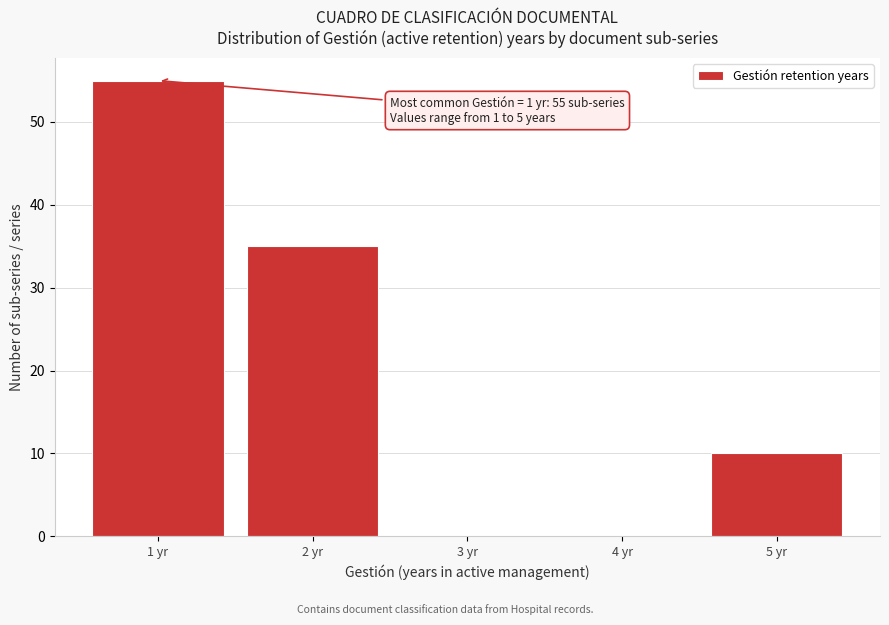

Over which range of the x-axis is the bar tallest?

0.5 to 1.5